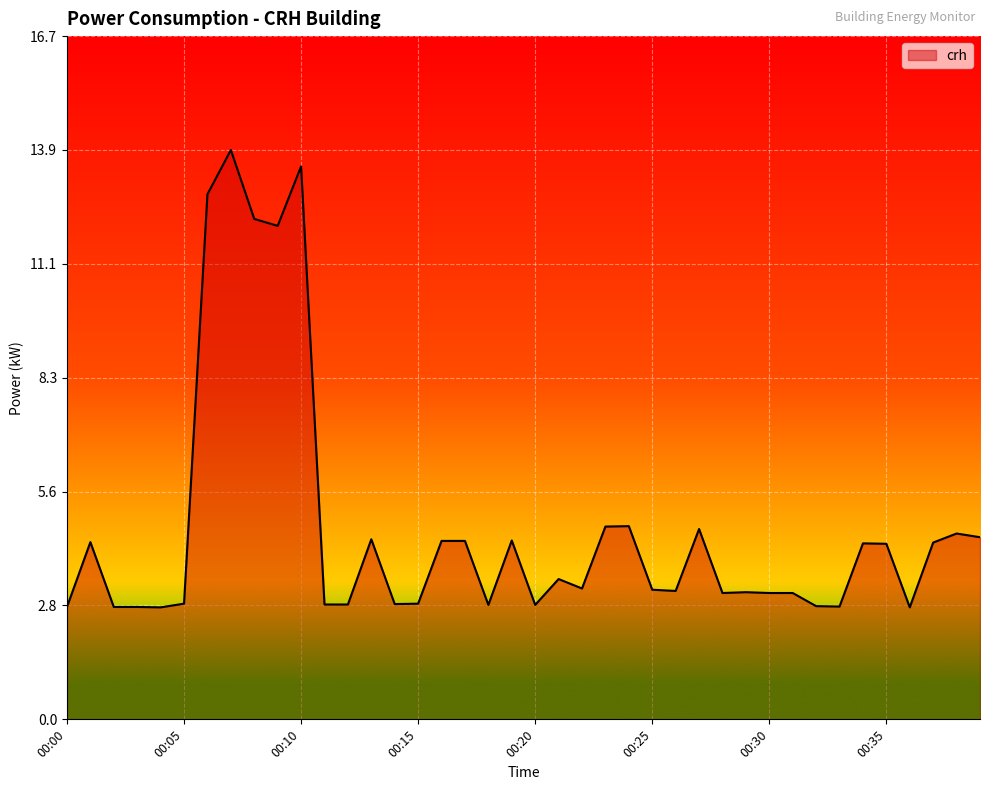

What is the smallest value displayed?

2.7